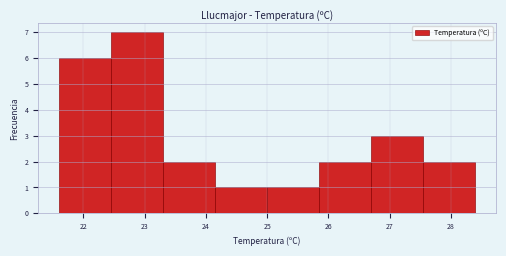

What is the height of the bar covering 26.70 to 27.55 on the x-axis? Neither the bar edges nor the heights are printed on the chart, so give them approximately, as read against the axes.

3